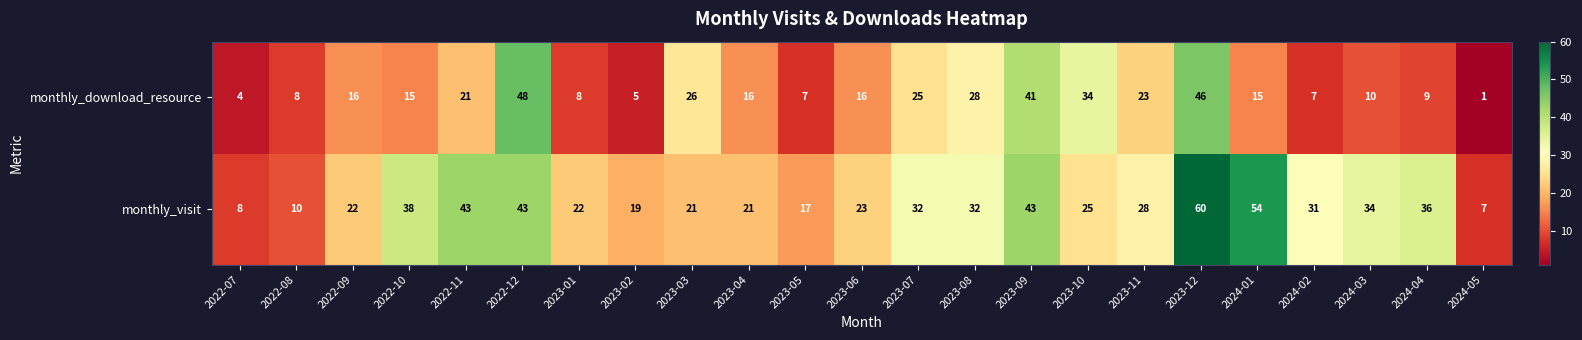

The value of monthly_visit at 2023-08 is 32. True or false?

True